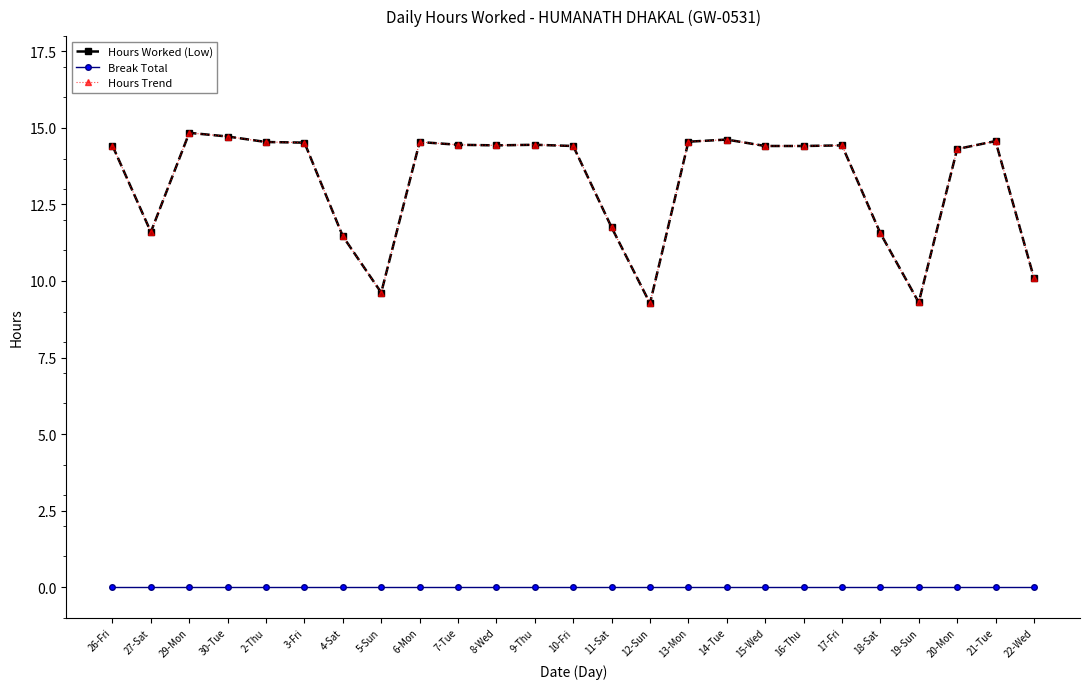

Is this an area chart (filled region under the line)?

No